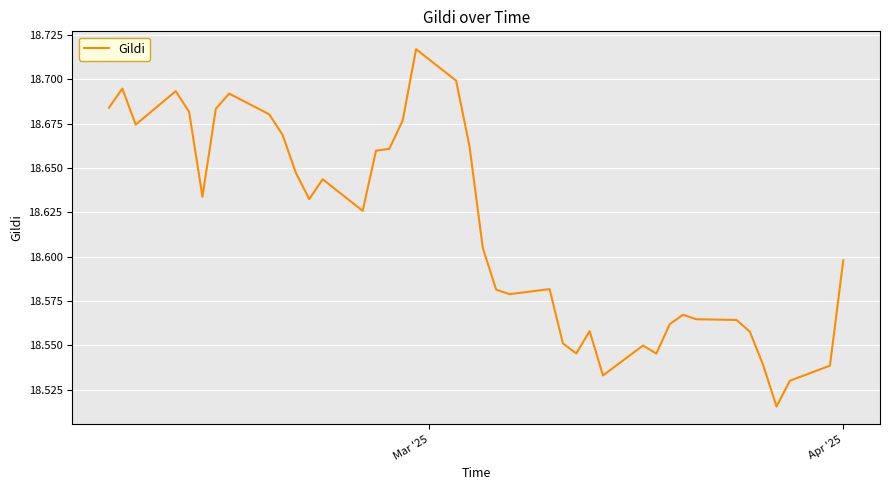

Is this an area chart (filled region under the line)?

No